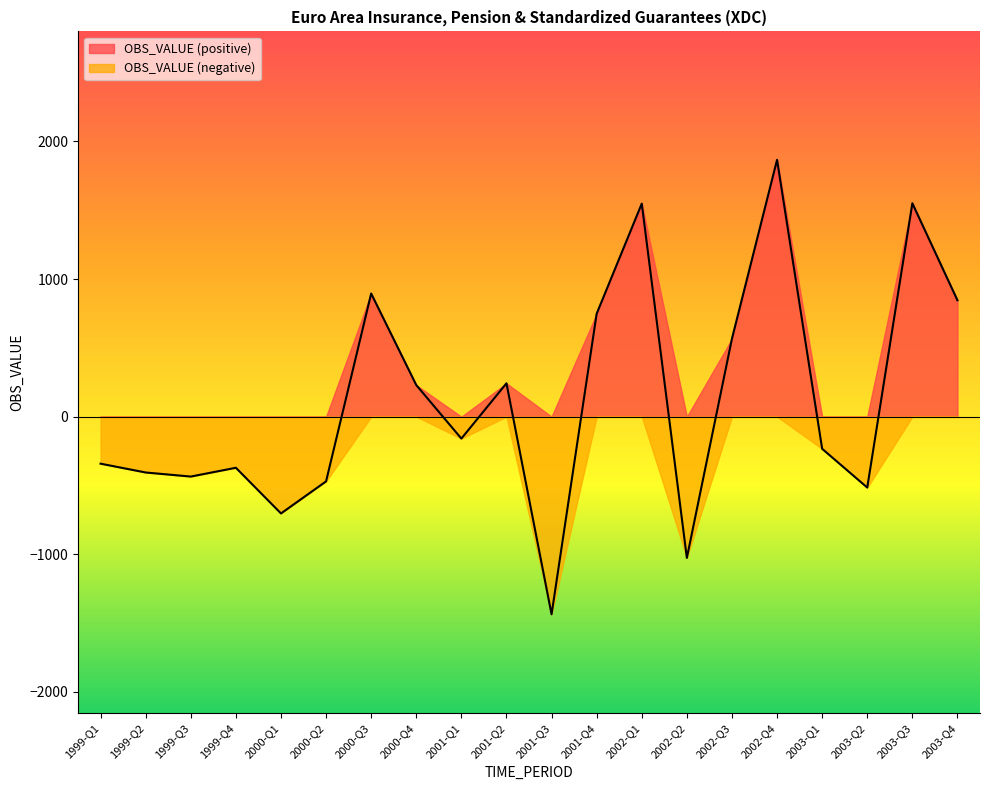

What is the label of the 7th point from the right?

2002-Q2